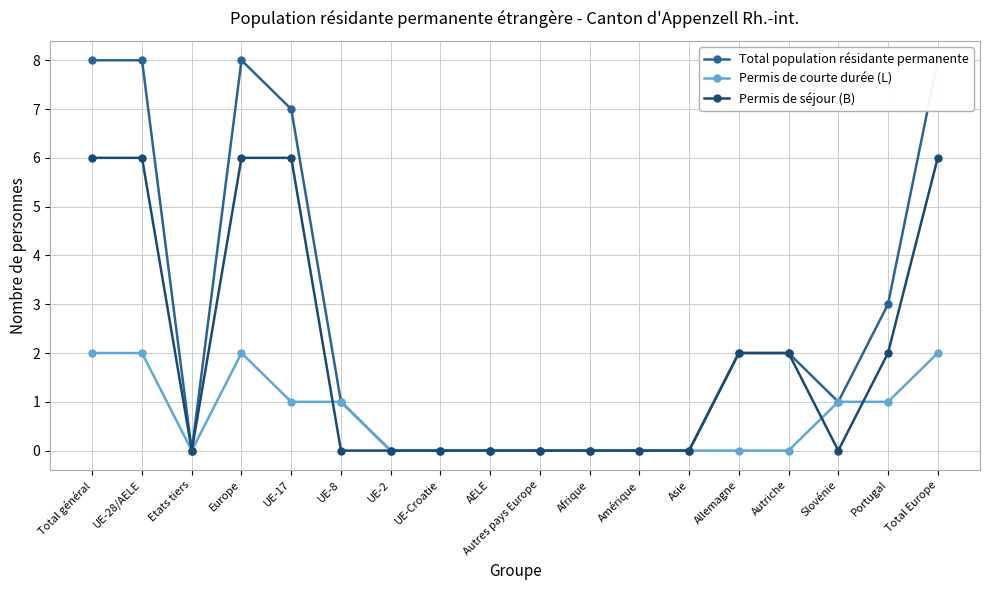

Which label corresponds to the largest value in the chart?

Total général